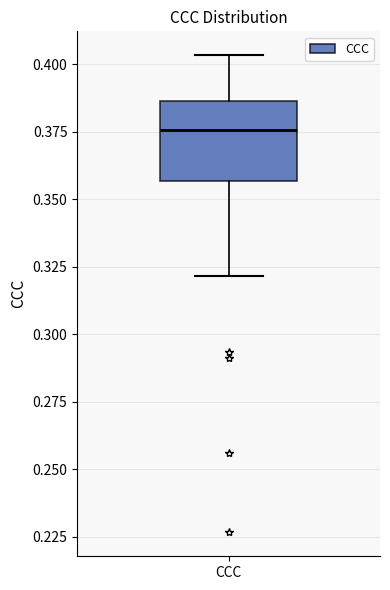

Transcribe this box plot: give where the median line is, the range the box spans, and where the two whiskers end, as read against the y-axis. The values are not printed on the chart, so give them approximately, as read against the axis.

median 0.375, box 0.355 to 0.385, whiskers 0.320 to 0.405